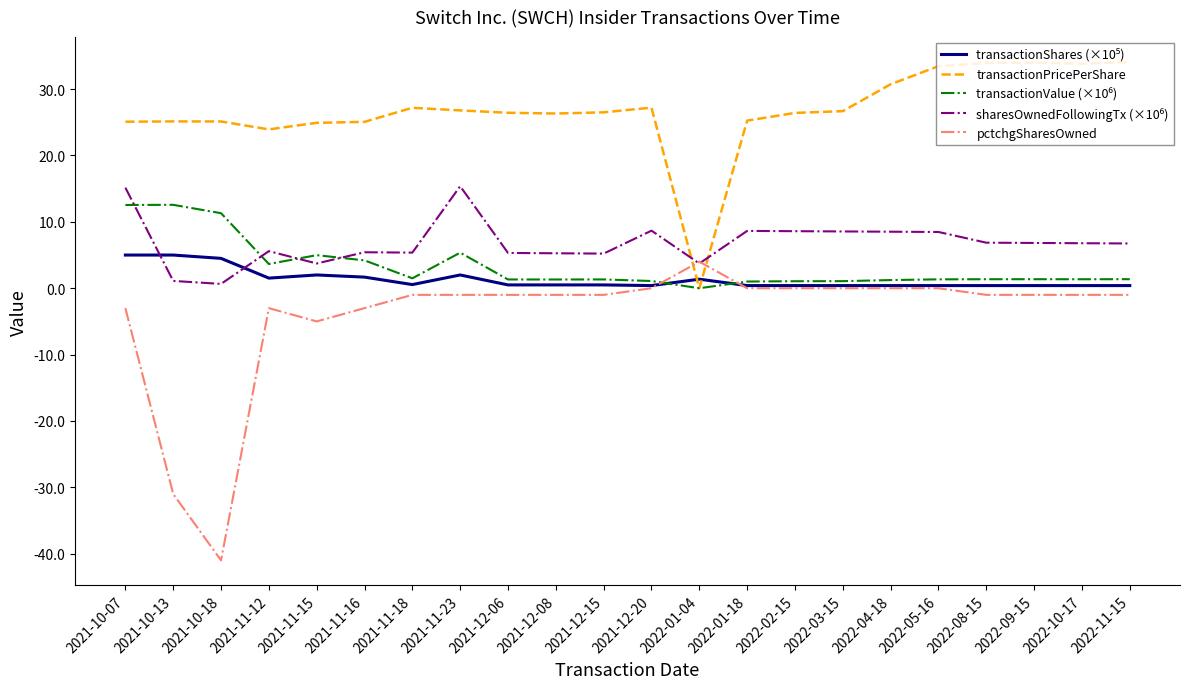

Between which two adjacent categories do transactionPricePerShare and pctchgSharesOwned first intersect?

2021-12-20 and 2022-01-04